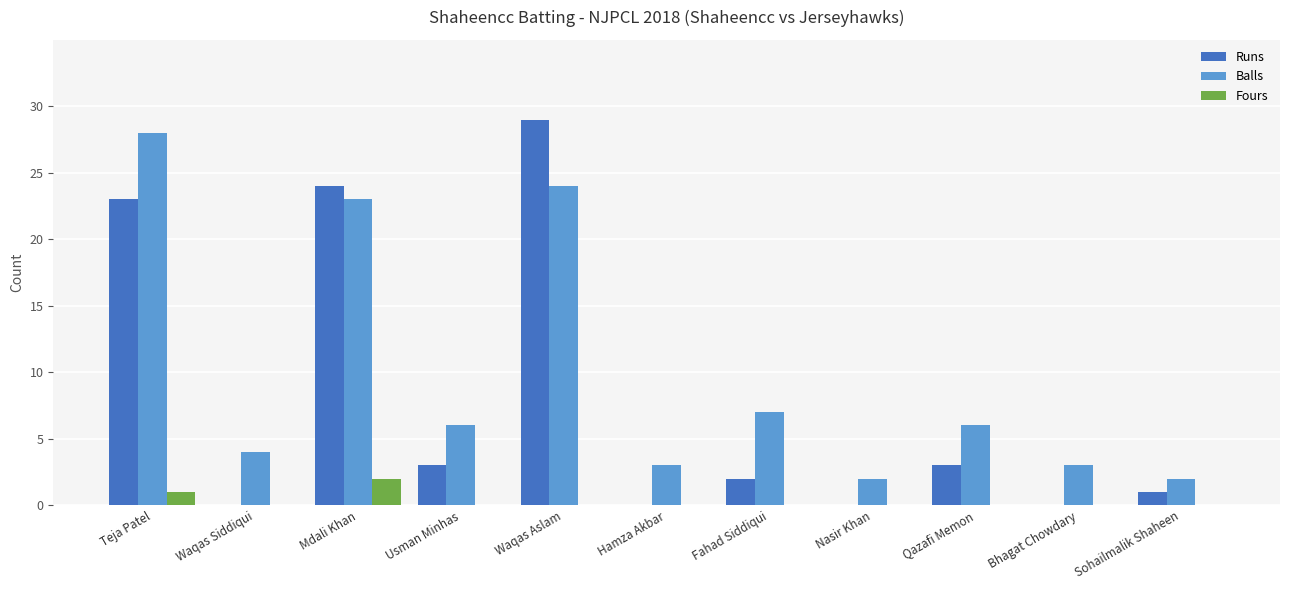

Which series has the largest total across all categories?

Balls